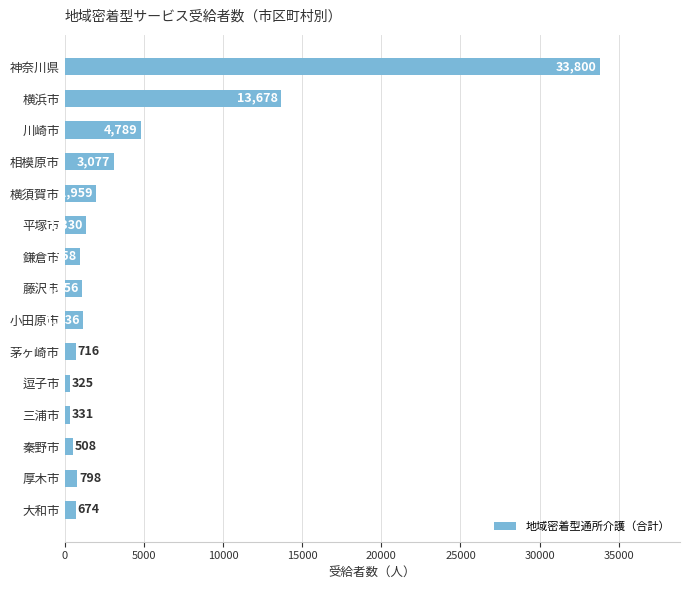

Are the bars grouped side by side (vs. stacked)?

No